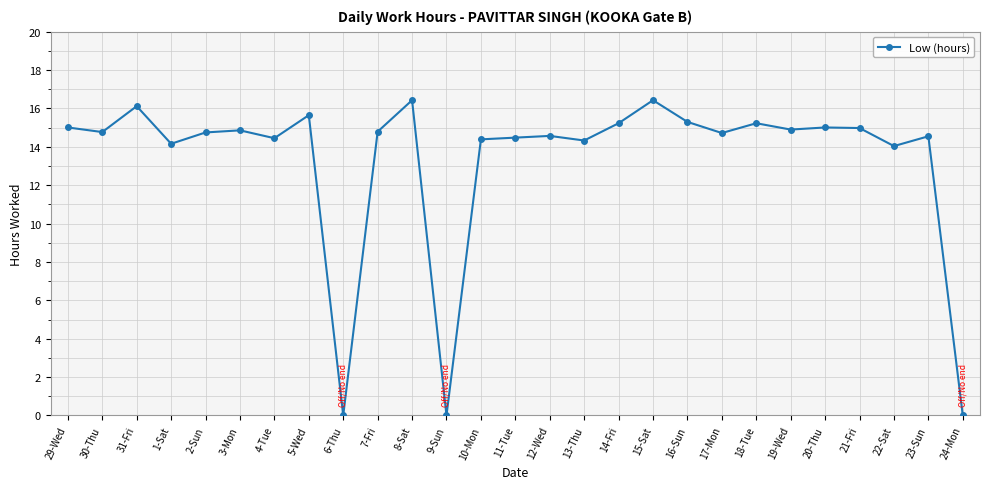

What is the label of the 15th point from the left?

12-Wed